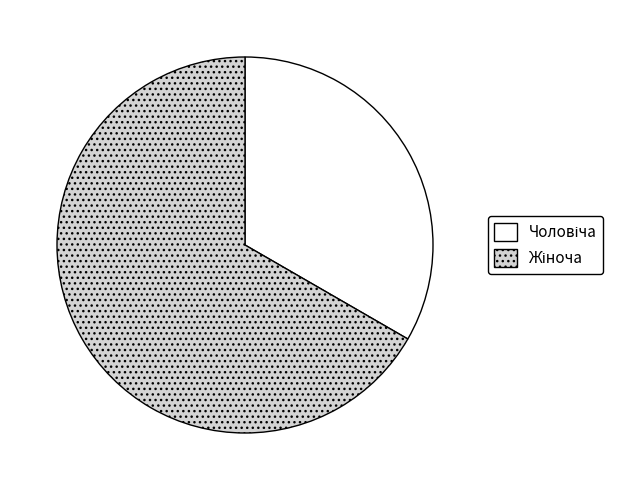

How many segments does this pie chart have?

2